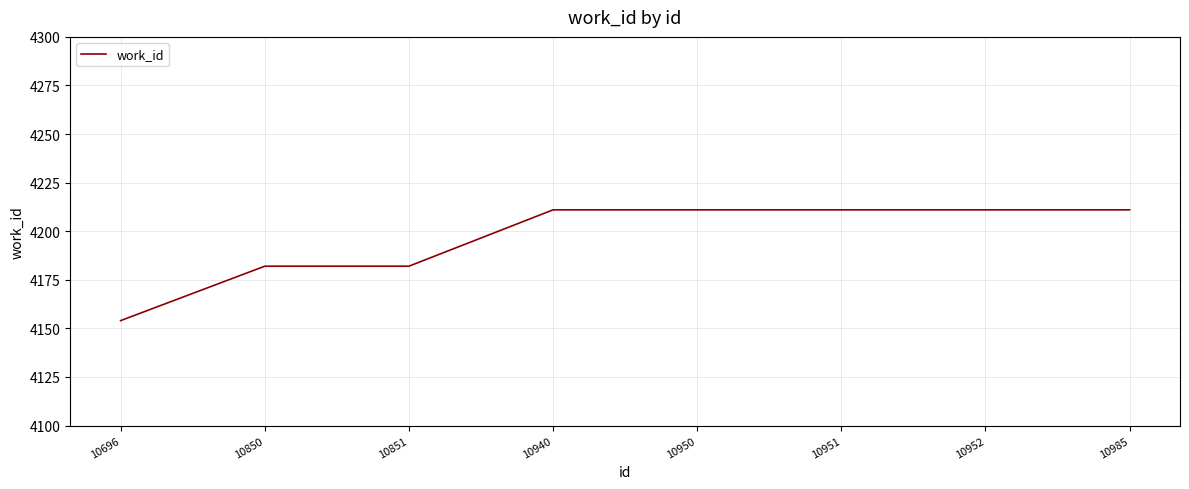

How many values are between 4182 and 4211?

7